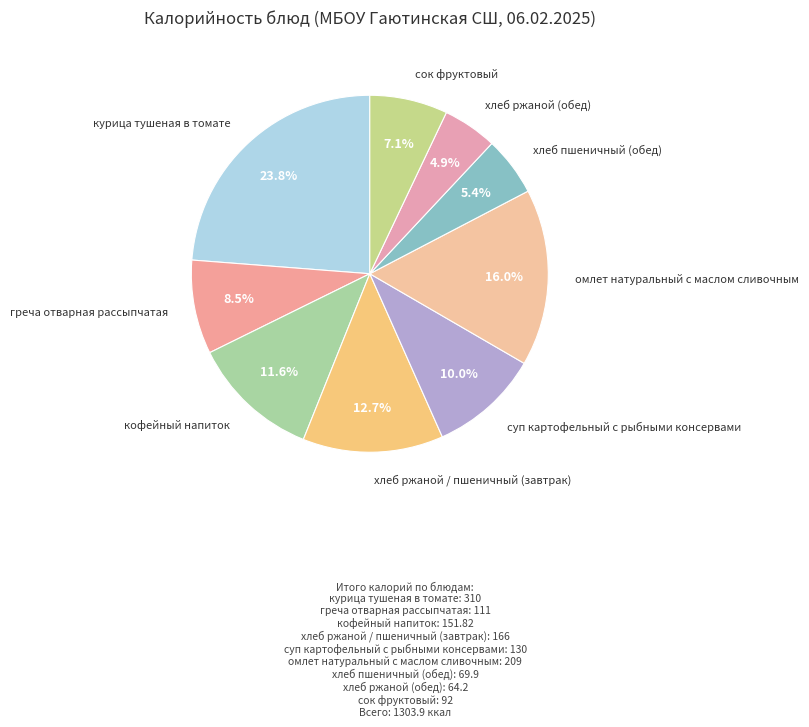

Rank the categories by value from lowest to highest.

хлеб ржаной (обед), хлеб пшеничный (обед), сок фруктовый, греча отварная рассыпчатая, суп картофельный с рыбными консервами, кофейный напиток, хлеб ржаной / пшеничный (завтрак), омлет натуральный с маслом сливочным, курица тушеная в томате